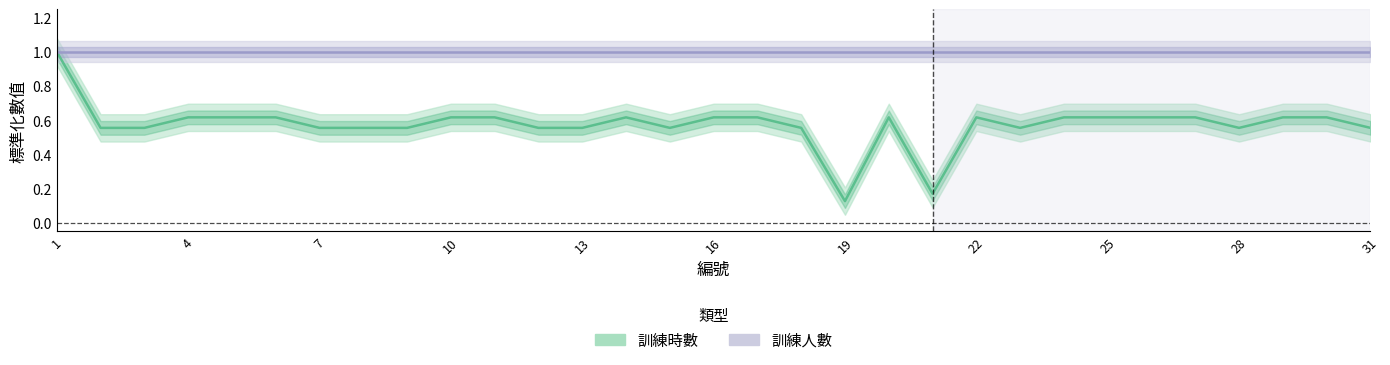

What is the minimum value shown in the chart?

0.1